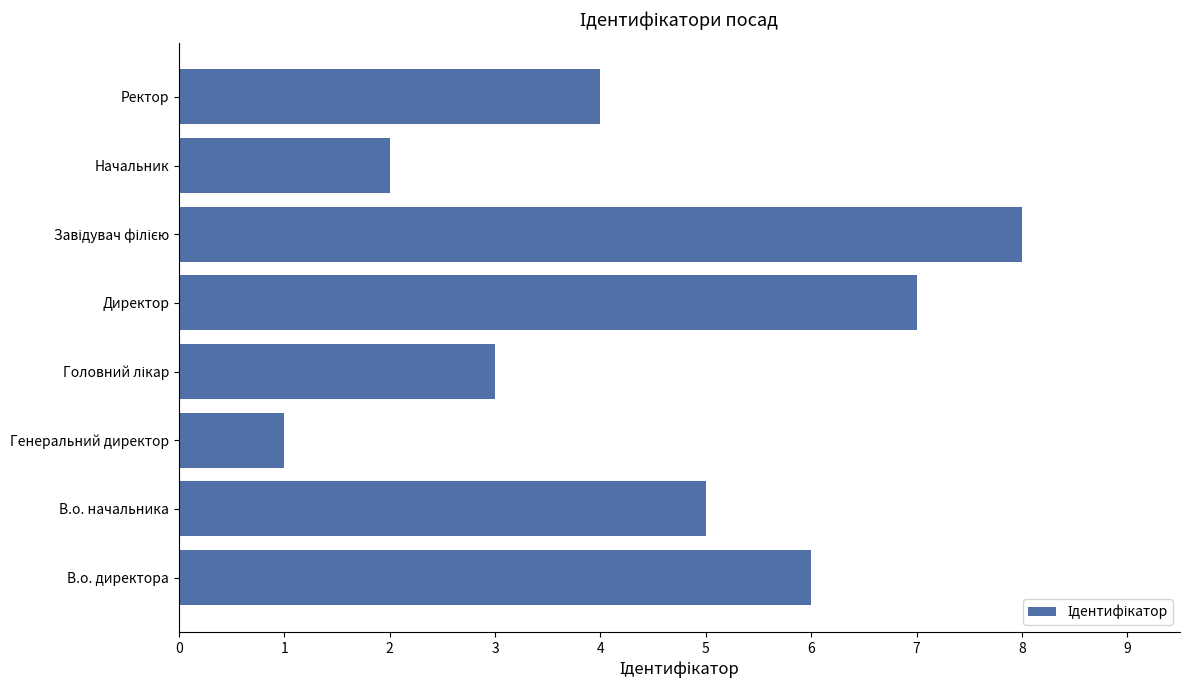

Which has a higher value, Ректор or В.о. директора?

В.о. директора